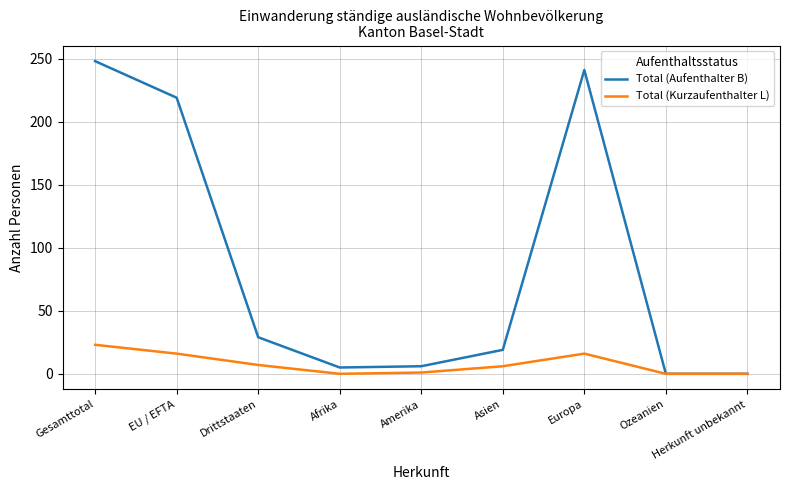

What position from the left is Herkunft unbekannt?

9